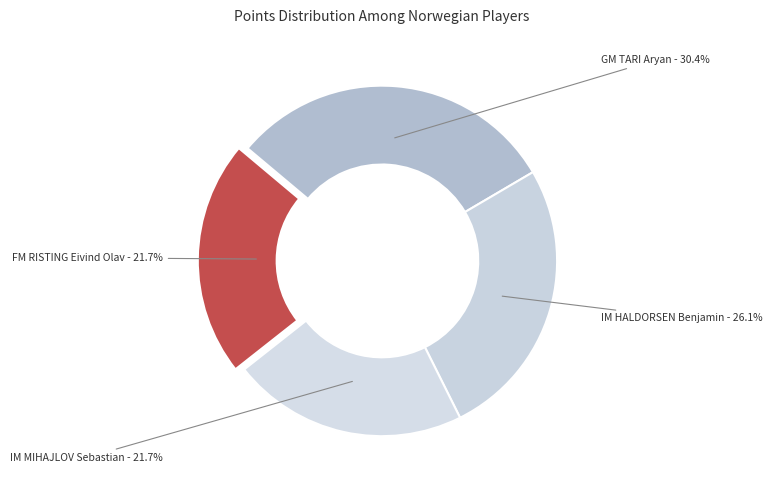

How many slices are in this pie chart?

4